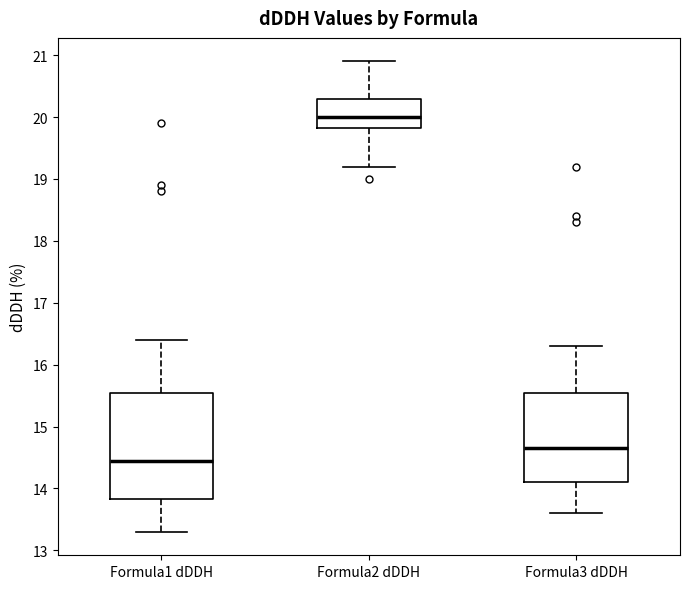

Which box's median line is the highest?

Formula2 dDDH